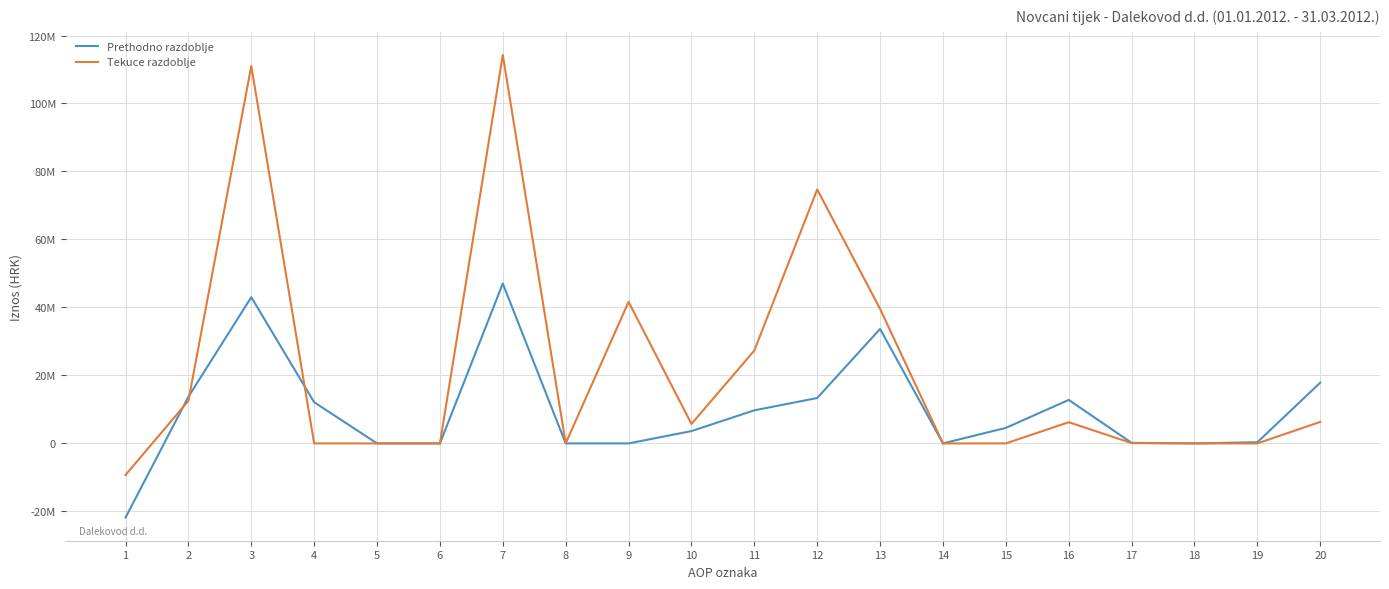

Is it true that Tekuce razdoblje equals 0 at 18?

True